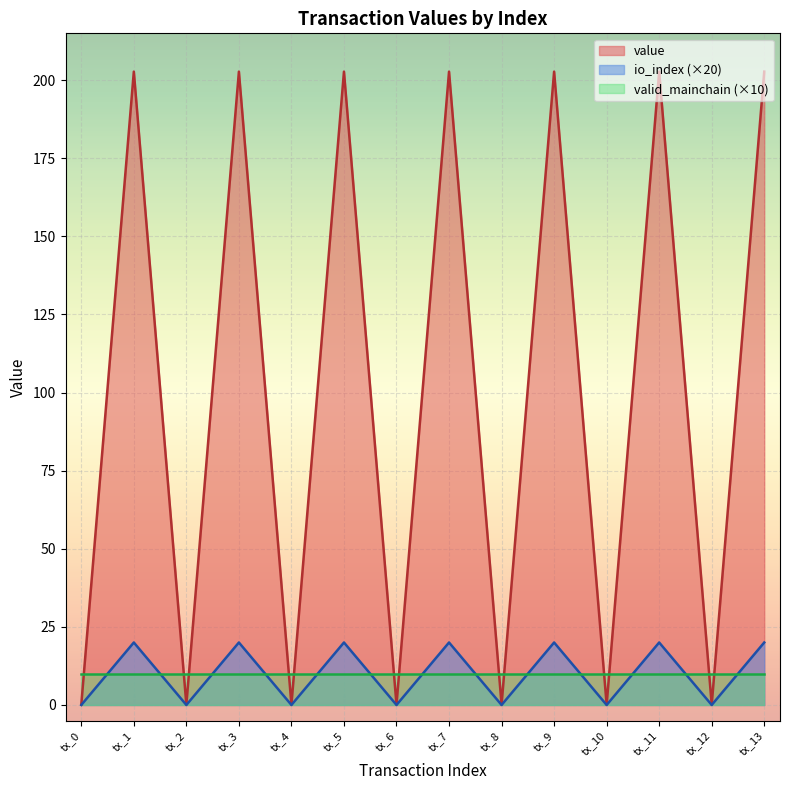

Where is the first local minimum for io_index?

tx_2